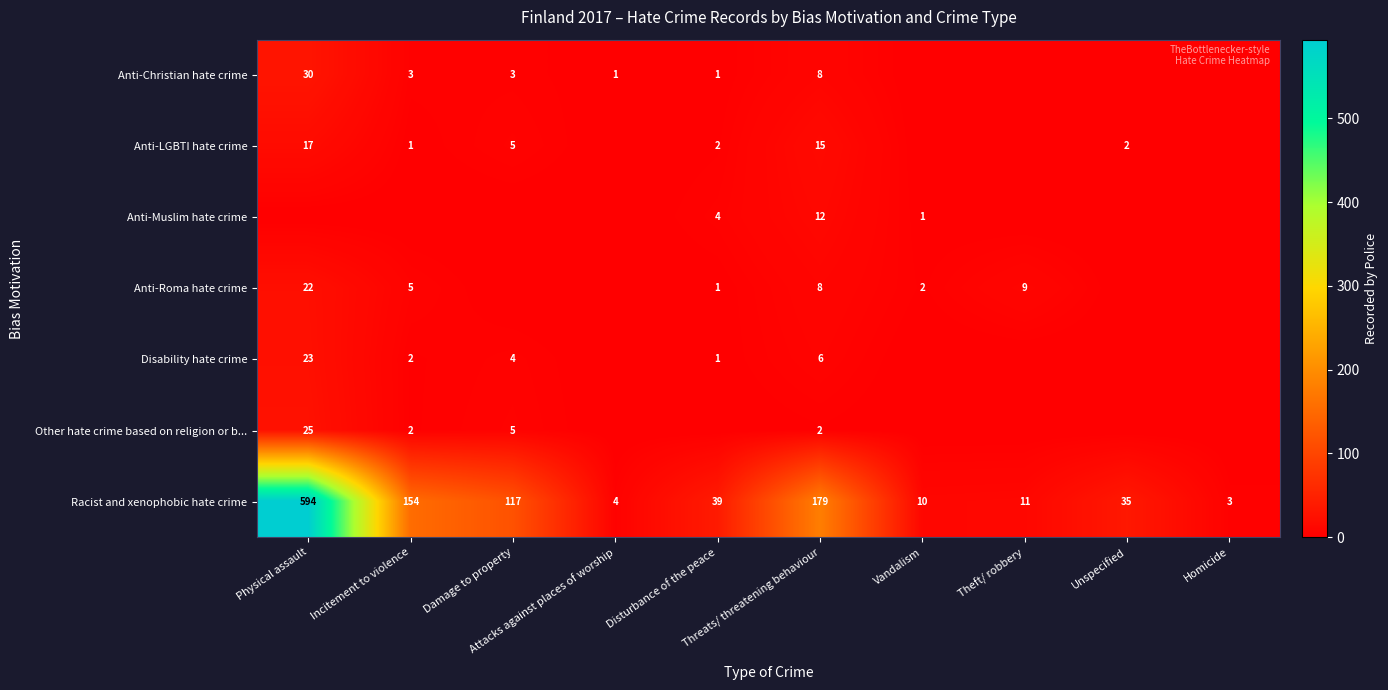

How many positive values does the Disability hate crime series have?

5